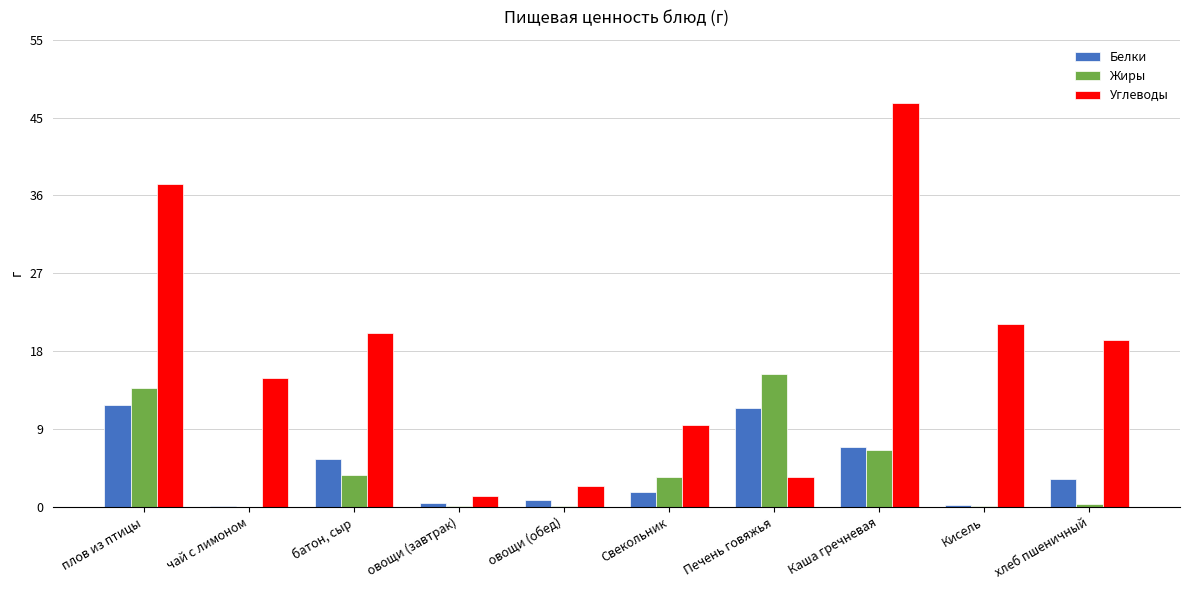

Rank the series by their maximum value, from highest to lowest.

Углеводы, Жиры, Белки